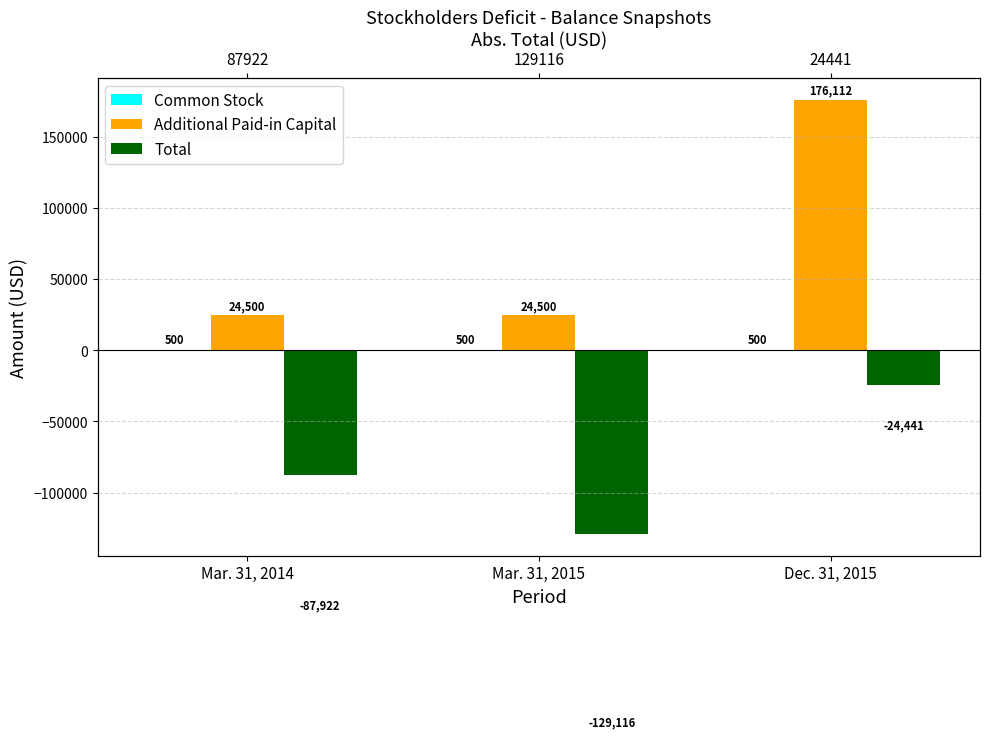

At which label does Common Stock reach its minimum?

Mar. 31, 2014